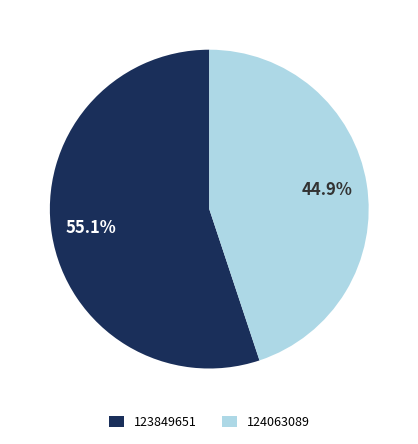

What percentage is NOT represented by 124063089?

55.1%